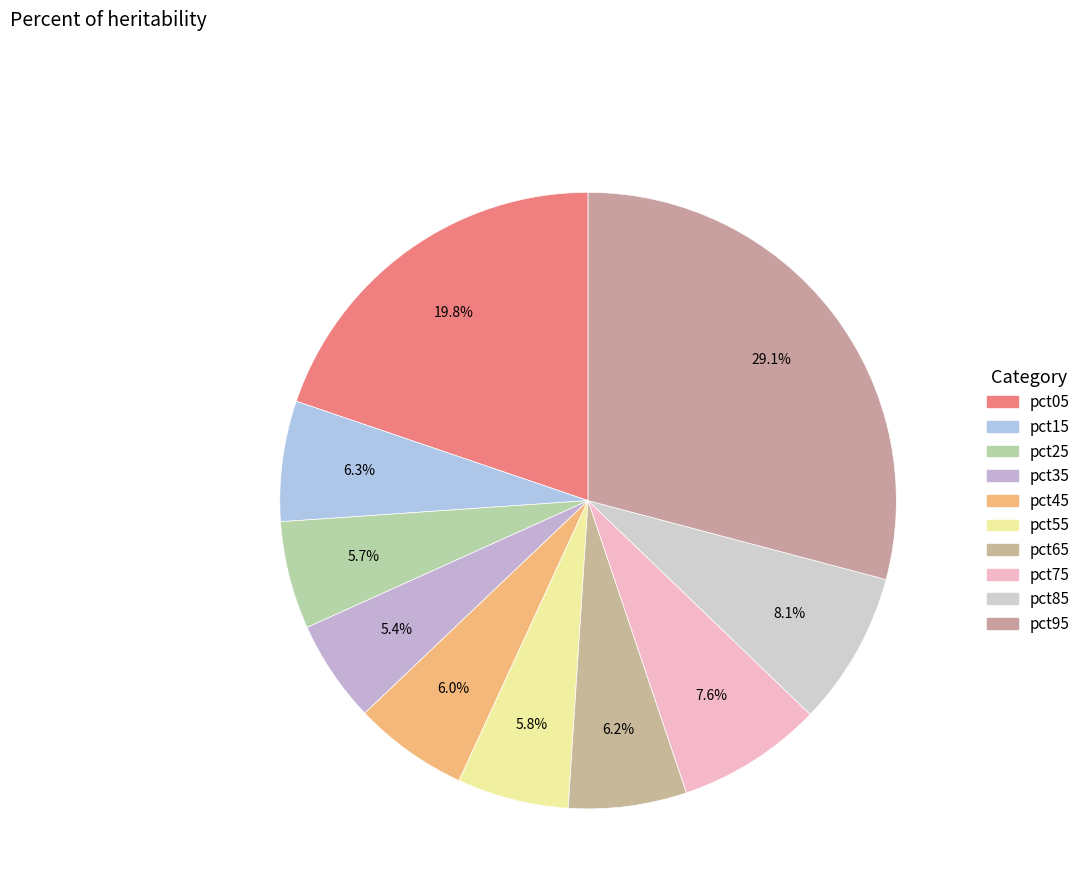

How much of the chart is everything except pct25?

94.3%